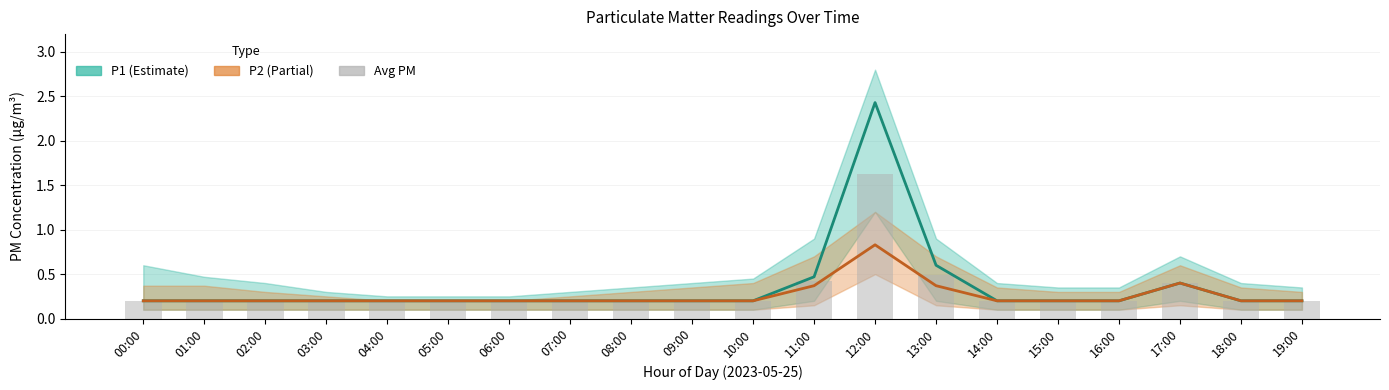

Which category has the highest value in the P1 series?

12:00